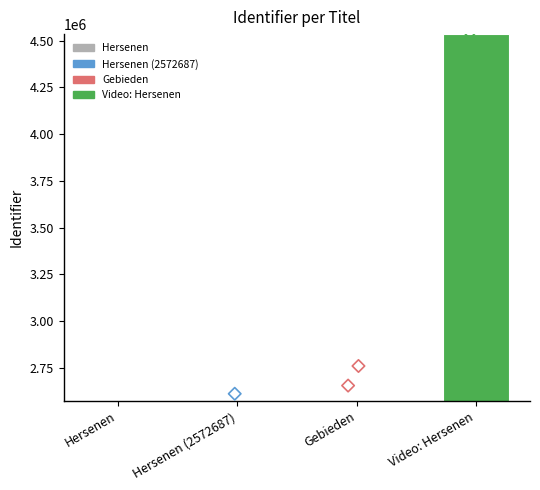

Between Gebieden and Hersenen (2572687), which is larger?

Gebieden